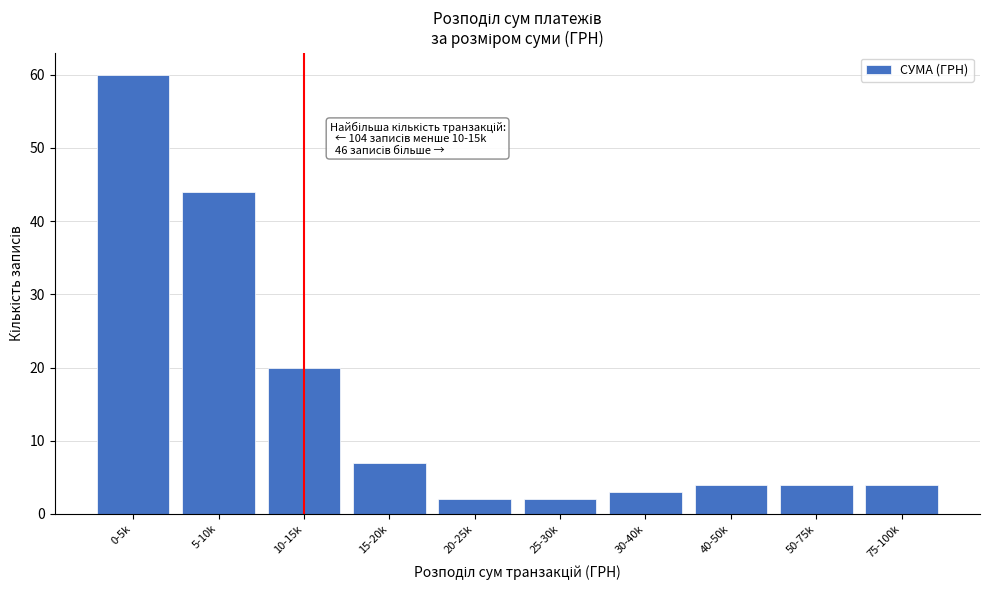

Reading right to left, extract all data points from this chart.

4	4	4	3	2	2	7	20	44	60